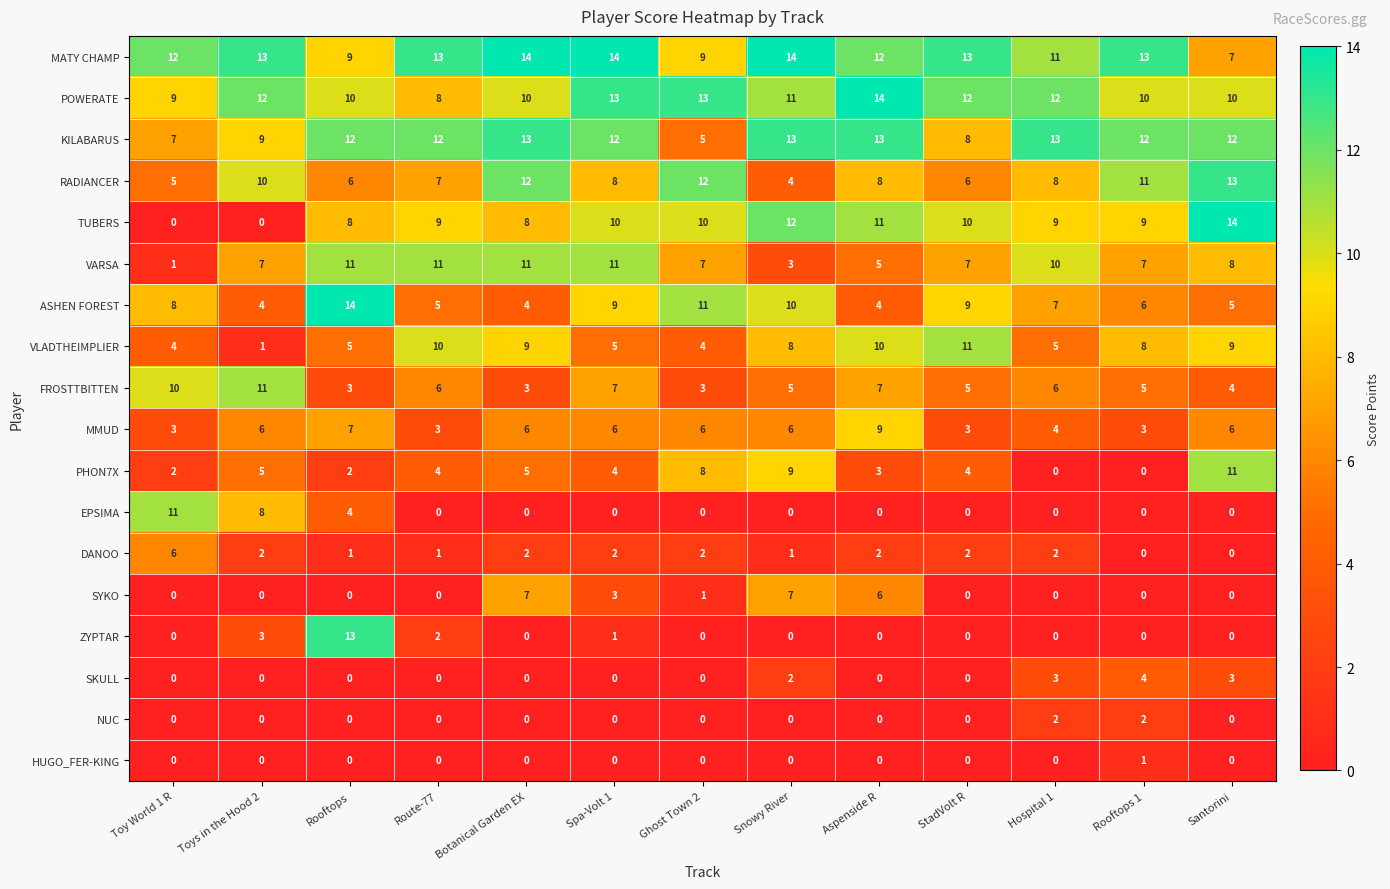

What is the spread (max minus min) of values at Rooftops?

14